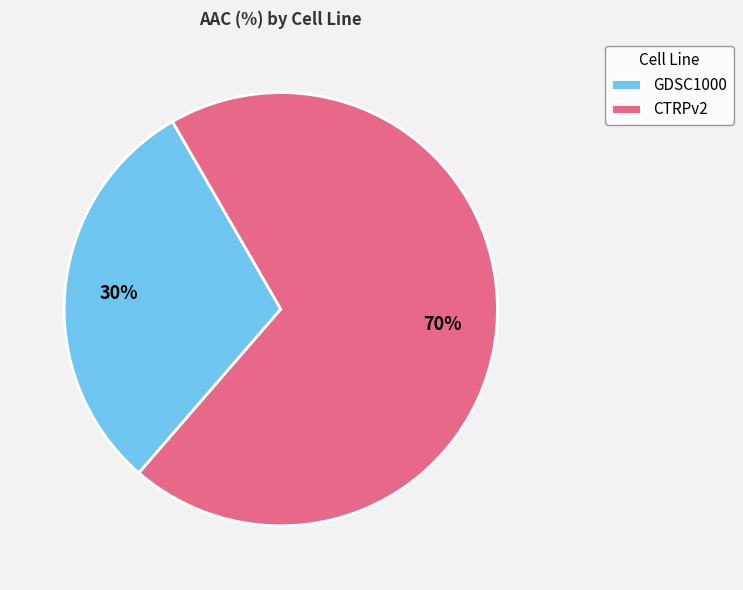

How many slices are in this pie chart?

2